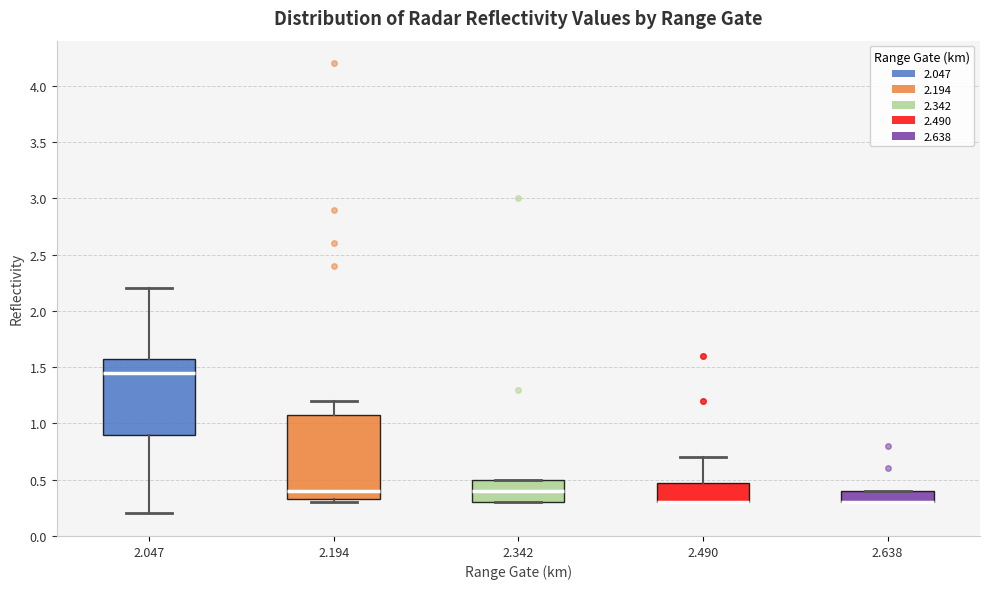

Reading left to right, read every box against the y-axis: the position of its median line, the range the box covers, and the ends of its whiskers. The values are not printed on the chart, so give them approximately, as read against the axis.

2.047: median 1.45, box 0.90 to 1.60, whiskers 0.20 to 2.20
2.194: median 0.40, box 0.35 to 1.10, whiskers 0.30 to 1.20
2.342: median 0.40, box 0.30 to 0.50, whiskers 0.30 to 0.50
2.490: median 0.30 (drawn on the box's lower edge), box 0.30 to 0.50, whiskers 0.30 to 0.70
2.638: median 0.30 (drawn on the box's lower edge), box 0.30 to 0.40, whiskers 0.30 to 0.40